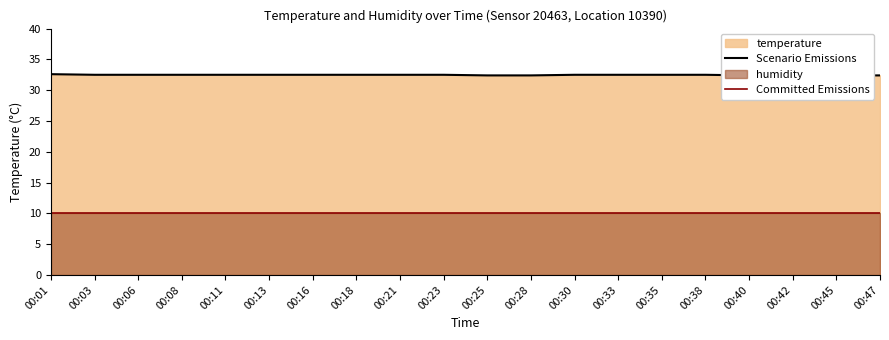

What is the value of the Scenario Emissions point at the 3rd from the left?

32.5